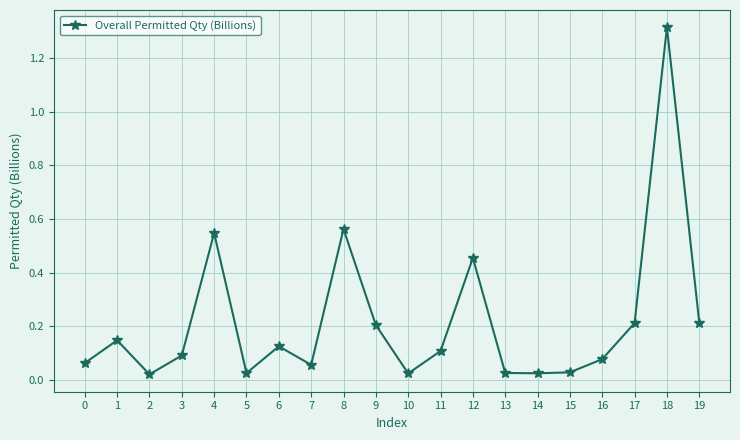

What is the sum of all values?

4.3